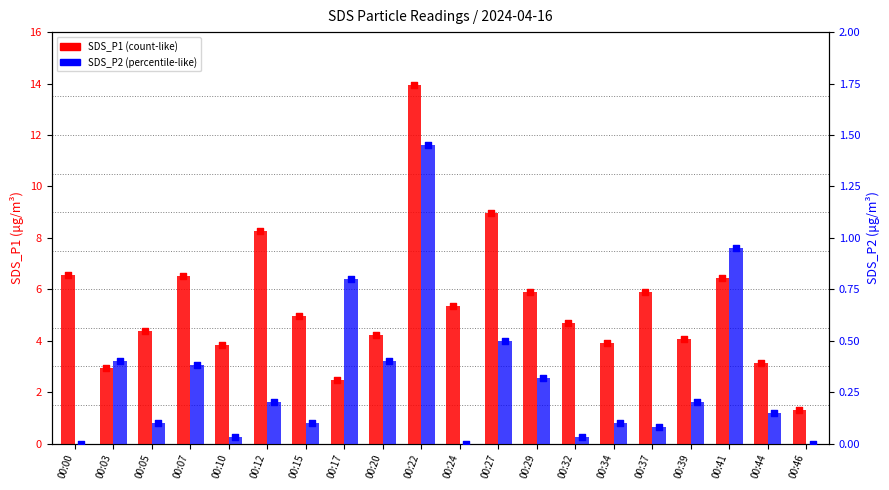

Which series reaches the minimum Y coordinate?

SDS_P2